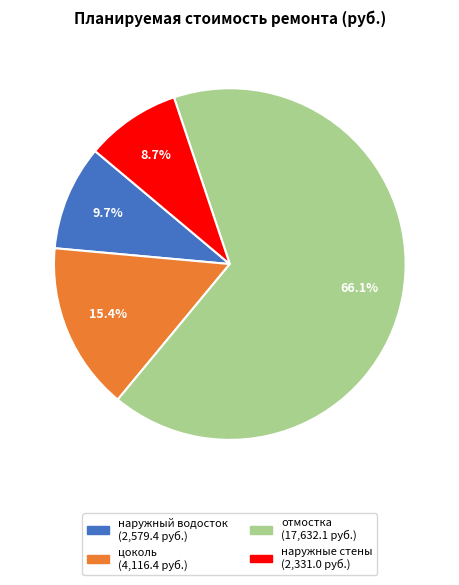

To the nearest percent, what is the average slice percentage?

25%